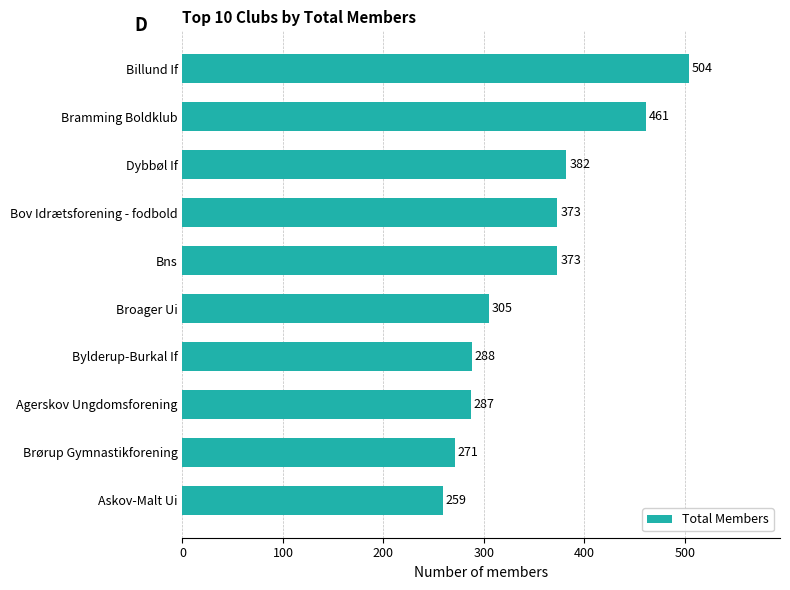

What is the sum of all values?

3503